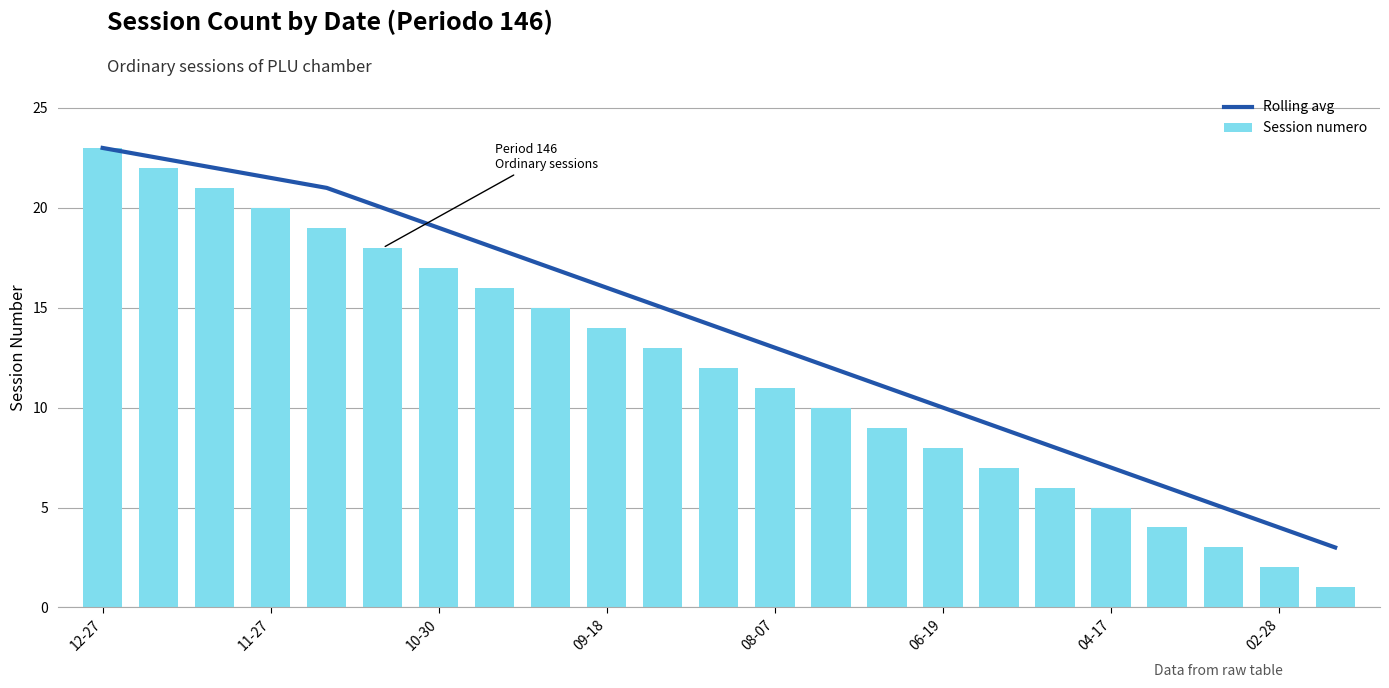

Which series has the largest range (max minus min)?

Session numero